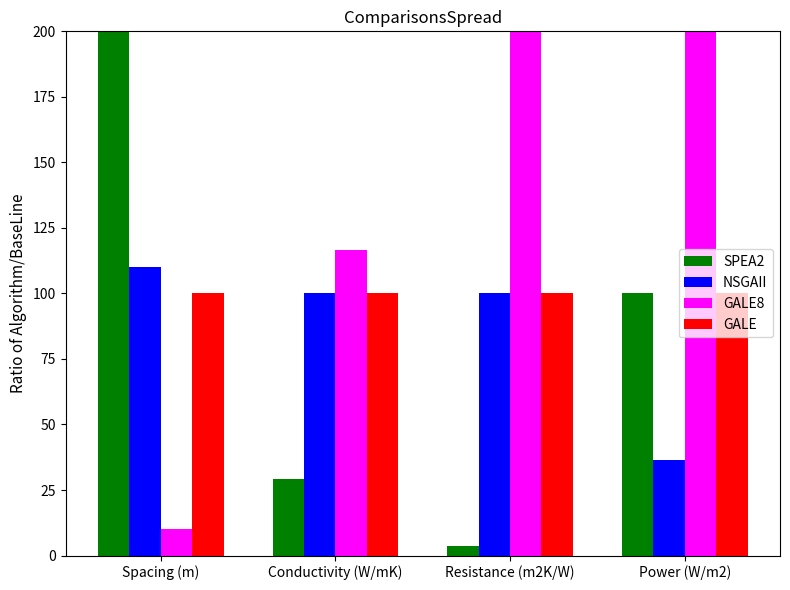

Read the GALE value at Resistance (m2K/W).

100.0